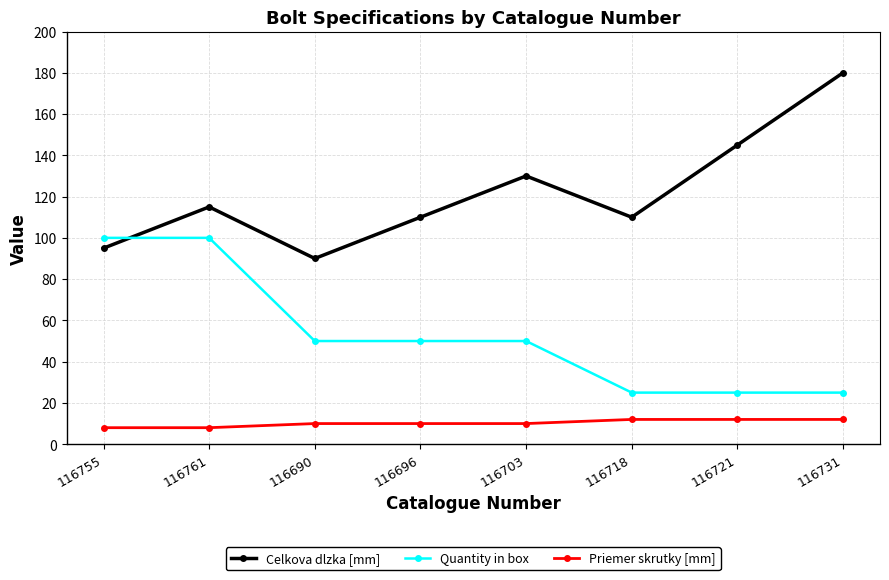

True or false: Celkova dlzka [mm] has more than 0 interior local peaks.

True